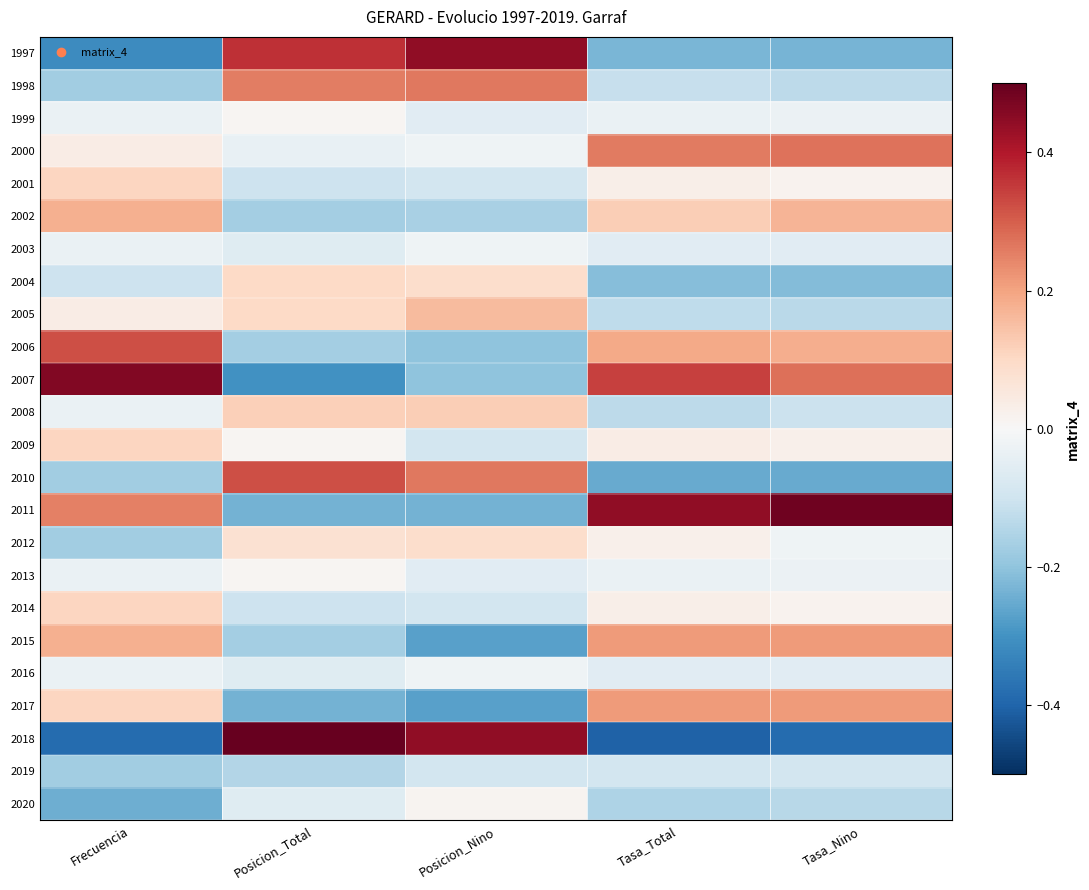

Reading left to right, list all the values displayed in this chart.

1997: Frecuencia=-0.3	Posicion_Total=0.4	Posicion_Nino=0.4	Tasa_Total=-0.2	Tasa_Nino=-0.2
1998: Frecuencia=-0.2	Posicion_Total=0.3	Posicion_Nino=0.3	Tasa_Total=-0.1	Tasa_Nino=-0.1
1999: Frecuencia=-0.0	Posicion_Total=0.0	Posicion_Nino=-0.1	Tasa_Total=-0.0	Tasa_Nino=-0.0
2000: Frecuencia=0.0	Posicion_Total=-0.0	Posicion_Nino=-0.0	Tasa_Total=0.3	Tasa_Nino=0.3
2001: Frecuencia=0.1	Posicion_Total=-0.1	Posicion_Nino=-0.1	Tasa_Total=0.0	Tasa_Nino=0.0
2002: Frecuencia=0.2	Posicion_Total=-0.2	Posicion_Nino=-0.2	Tasa_Total=0.1	Tasa_Nino=0.2
2003: Frecuencia=-0.0	Posicion_Total=-0.1	Posicion_Nino=-0.0	Tasa_Total=-0.1	Tasa_Nino=-0.1
2004: Frecuencia=-0.1	Posicion_Total=0.1	Posicion_Nino=0.1	Tasa_Total=-0.2	Tasa_Nino=-0.2
2005: Frecuencia=0.0	Posicion_Total=0.1	Posicion_Nino=0.2	Tasa_Total=-0.1	Tasa_Nino=-0.1
2006: Frecuencia=0.3	Posicion_Total=-0.2	Posicion_Nino=-0.2	Tasa_Total=0.2	Tasa_Nino=0.2
2007: Frecuencia=0.5	Posicion_Total=-0.3	Posicion_Nino=-0.2	Tasa_Total=0.3	Tasa_Nino=0.3
2008: Frecuencia=-0.0	Posicion_Total=0.1	Posicion_Nino=0.1	Tasa_Total=-0.1	Tasa_Nino=-0.1
2009: Frecuencia=0.1	Posicion_Total=0.0	Posicion_Nino=-0.1	Tasa_Total=0.0	Tasa_Nino=0.0
2010: Frecuencia=-0.2	Posicion_Total=0.3	Posicion_Nino=0.3	Tasa_Total=-0.3	Tasa_Nino=-0.3
2011: Frecuencia=0.3	Posicion_Total=-0.2	Posicion_Nino=-0.2	Tasa_Total=0.4	Tasa_Nino=0.5
2012: Frecuencia=-0.2	Posicion_Total=0.1	Posicion_Nino=0.1	Tasa_Total=0.0	Tasa_Nino=-0.0
2013: Frecuencia=-0.0	Posicion_Total=0.0	Posicion_Nino=-0.1	Tasa_Total=-0.0	Tasa_Nino=-0.0
2014: Frecuencia=0.1	Posicion_Total=-0.1	Posicion_Nino=-0.1	Tasa_Total=0.0	Tasa_Nino=0.0
2015: Frecuencia=0.2	Posicion_Total=-0.2	Posicion_Nino=-0.3	Tasa_Total=0.2	Tasa_Nino=0.2
2016: Frecuencia=-0.0	Posicion_Total=-0.1	Posicion_Nino=-0.0	Tasa_Total=-0.1	Tasa_Nino=-0.1
2017: Frecuencia=0.1	Posicion_Total=-0.2	Posicion_Nino=-0.3	Tasa_Total=0.2	Tasa_Nino=0.2
2018: Frecuencia=-0.4	Posicion_Total=0.5	Posicion_Nino=0.4	Tasa_Total=-0.4	Tasa_Nino=-0.4
2019: Frecuencia=-0.2	Posicion_Total=-0.1	Posicion_Nino=-0.1	Tasa_Total=-0.1	Tasa_Nino=-0.1
2020: Frecuencia=-0.2	Posicion_Total=-0.1	Posicion_Nino=0.0	Tasa_Total=-0.2	Tasa_Nino=-0.1